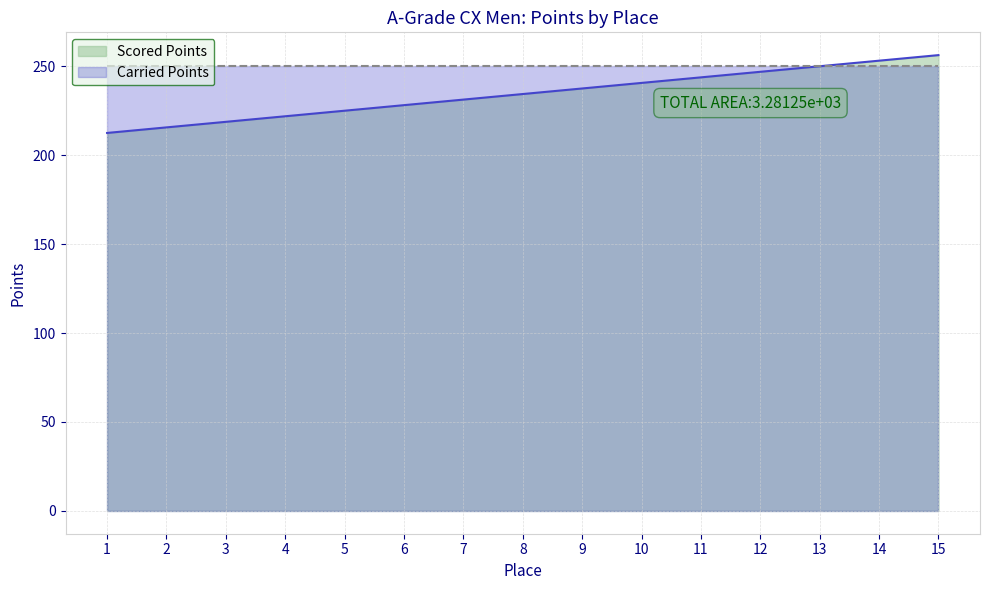

What is the sum of all values?

3515.6